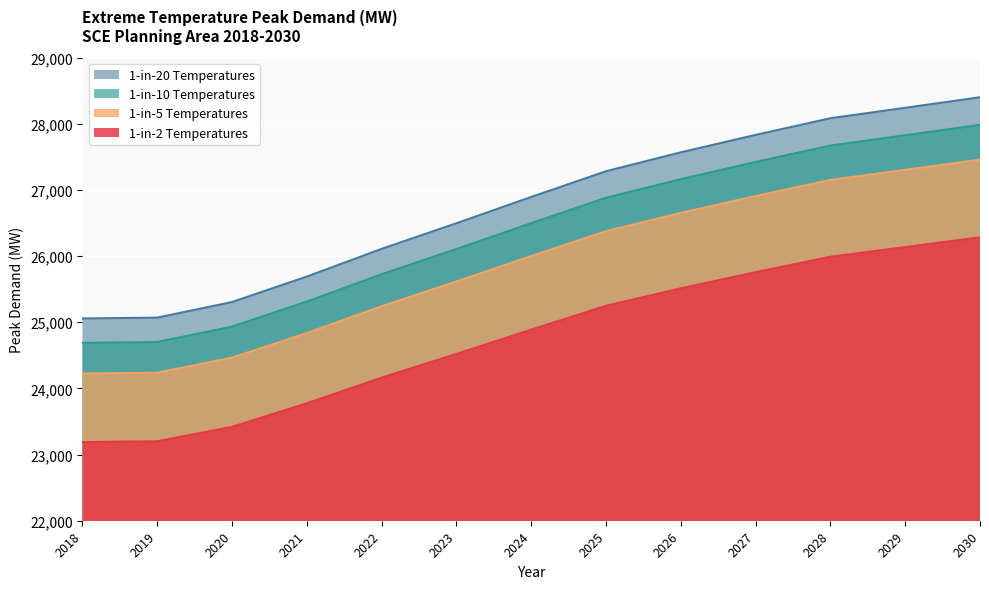

Reading left to right, transcribe all the data shown in this chart.

1-in-2 Temperatures: 24687.9	24700.9	24932.9	25311.8	25724.7	26106.0	26497.3	26880.4	27161.6	27421.5	27669.6	27824.9	27981.8
1-in-5 Temperatures: 24224.2	24236.9	24464.6	24836.4	25241.5	25615.7	25999.6	26375.5	26651.4	26906.4	27149.9	27302.3	27456.3
1-in-10 Temperatures: 23188.5	23200.7	23418.7	23774.5	24162.4	24520.5	24888.0	25247.8	25511.9	25756.1	25989.1	26135.0	26282.4
1-in-20 Temperatures: 25056.0	25069.2	25304.7	25689.2	26108.3	26495.3	26892.4	27281.2	27566.6	27830.3	28082.2	28239.8	28399.1